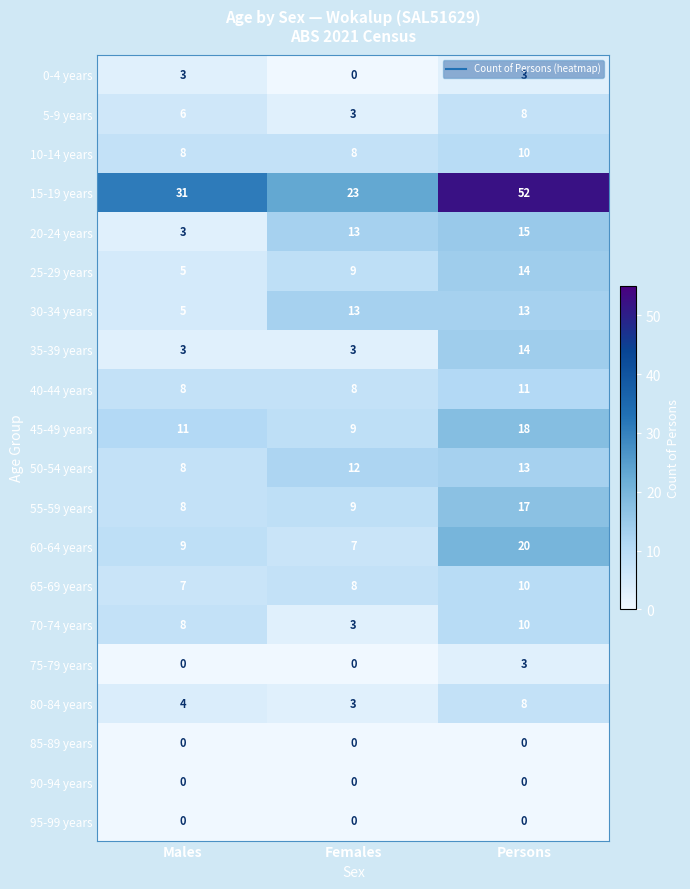

What is the spread (max minus min) of values at Males?

31